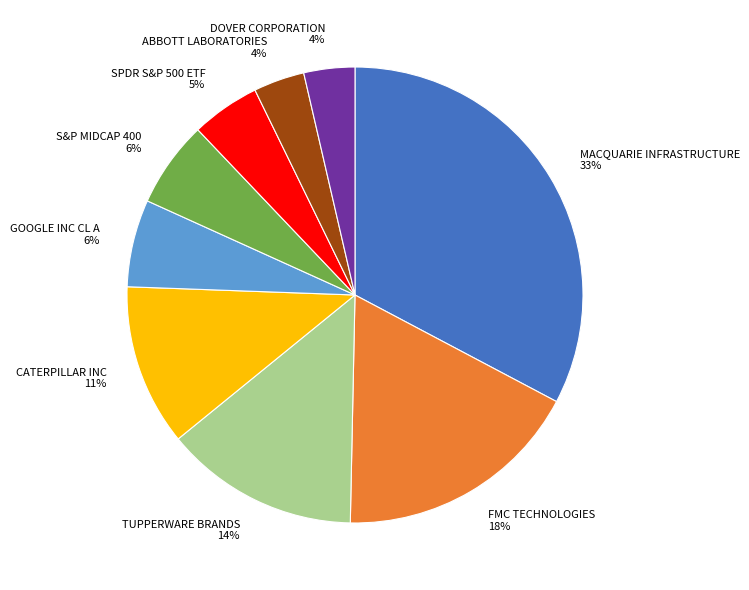

Is there any slice that represents more than half of the pie?

No